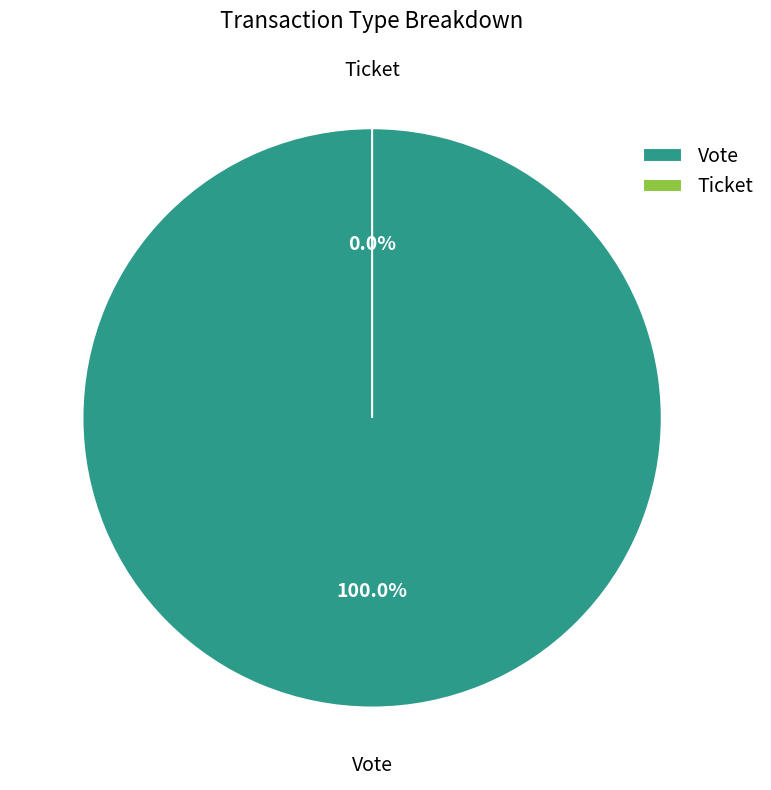

True or false: Ticket accounts for 0% of the total.

True